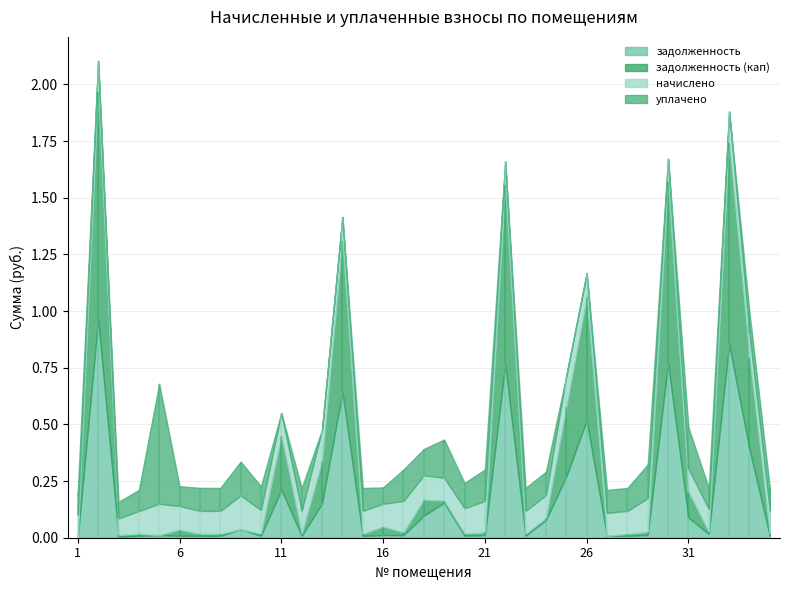

Which series changed the most between 21 and 25?

задолженность (кап)